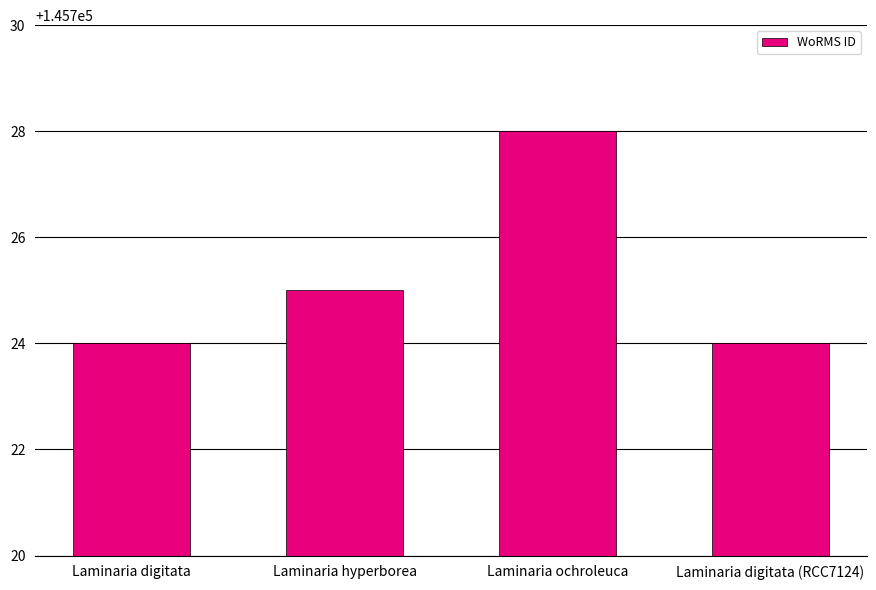

True or false: the data shows 46109 at Laminaria digitata (RCC7124).

False